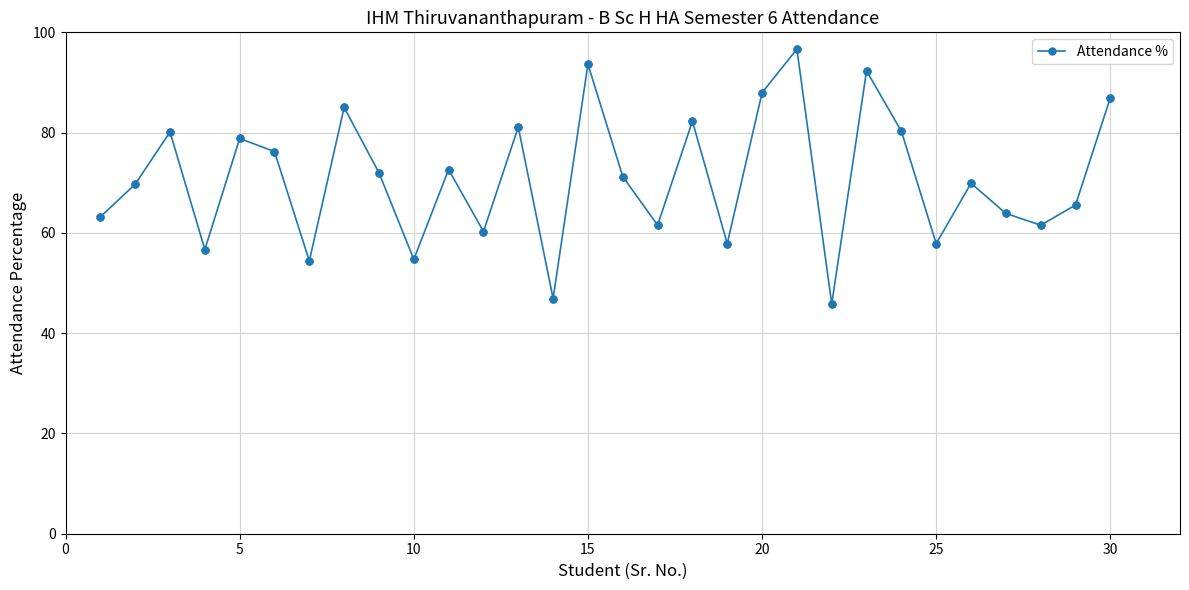

What is the maximum value shown in the chart?

96.7